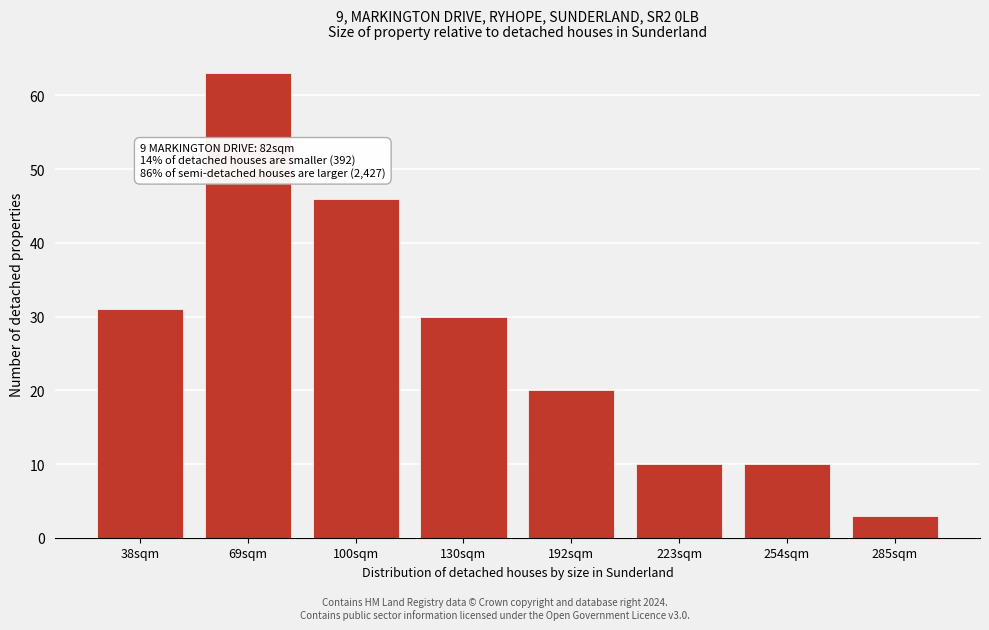

Reading right to left, what are all the values shown in this chart?

285sqm=3	254sqm=10	223sqm=10	192sqm=20	130sqm=30	100sqm=46	69sqm=63	38sqm=31